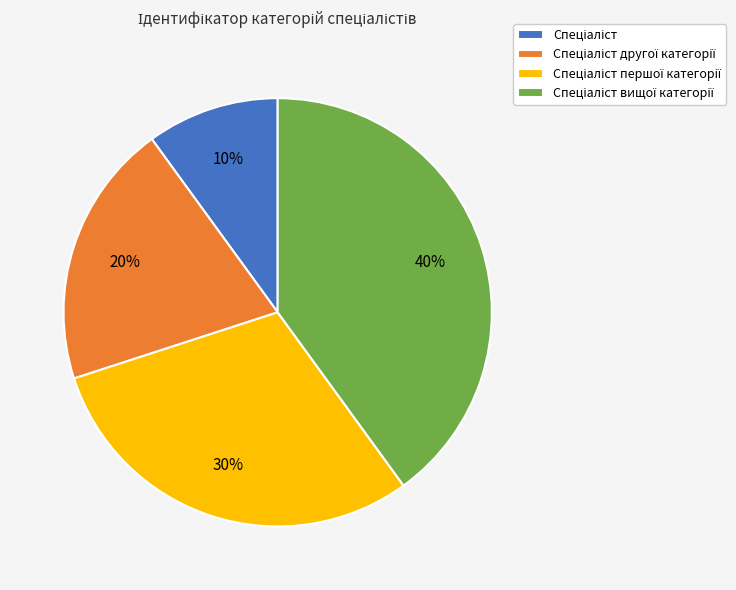

To the nearest percent, what is the average slice percentage?

25%